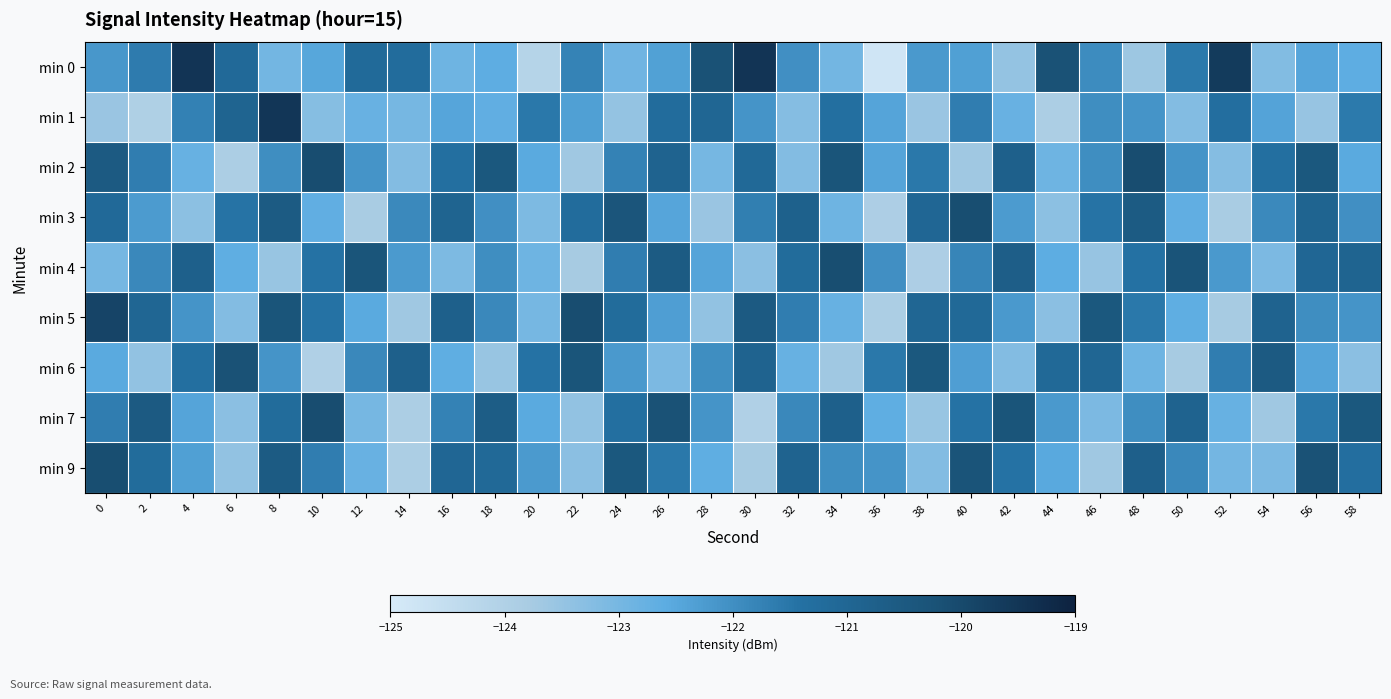

What is the minimum value shown in the chart?

-124.8